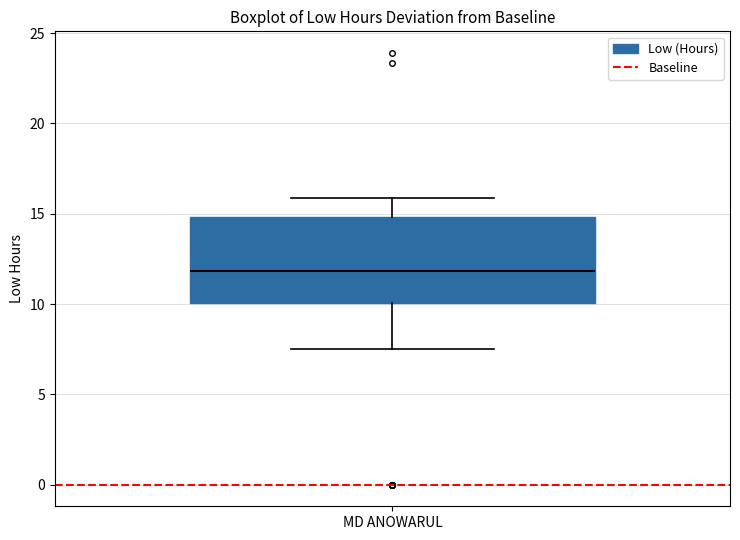

Where is the upper edge of the box for MD ANOWARUL on the y-axis? The values are not printed on the chart, so give them approximately, as read against the axis.

15.0